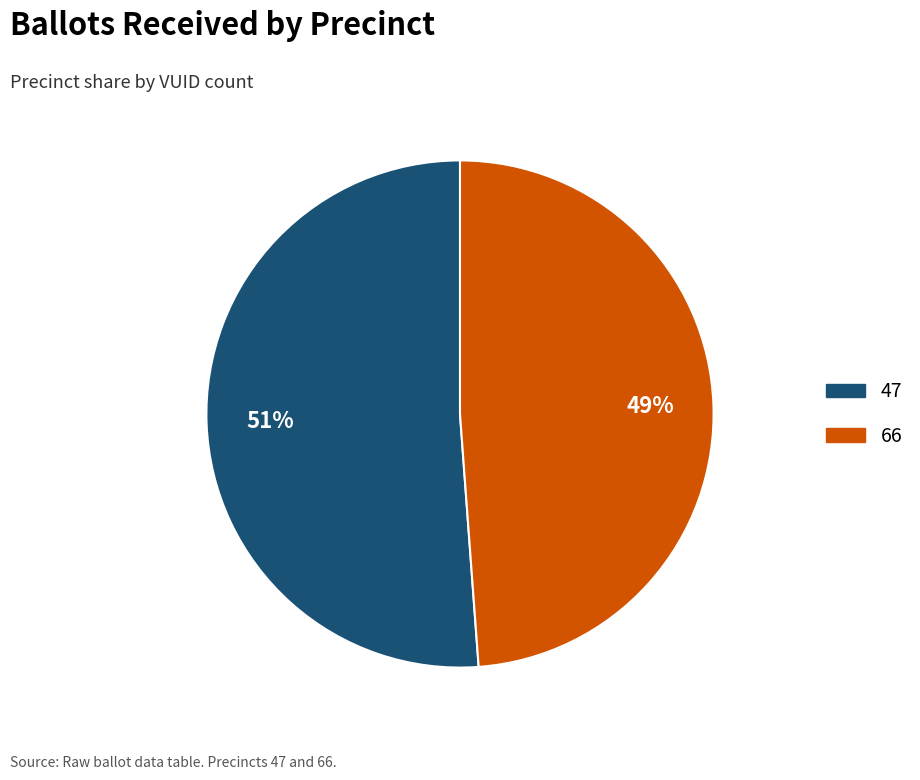

What percentage is the 66 slice, to the nearest percent?

49%